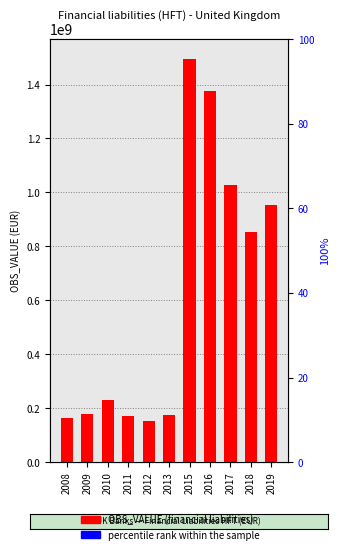

At how many categories does at least one series exceed 52034764?

11